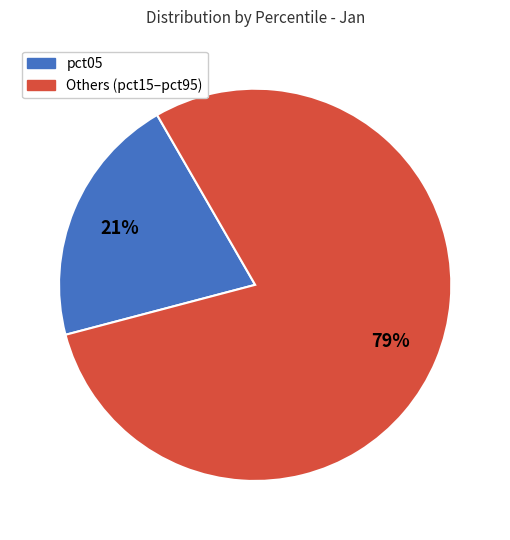

To the nearest percent, what is the difference between the largest and smallest slice percentages?

58%